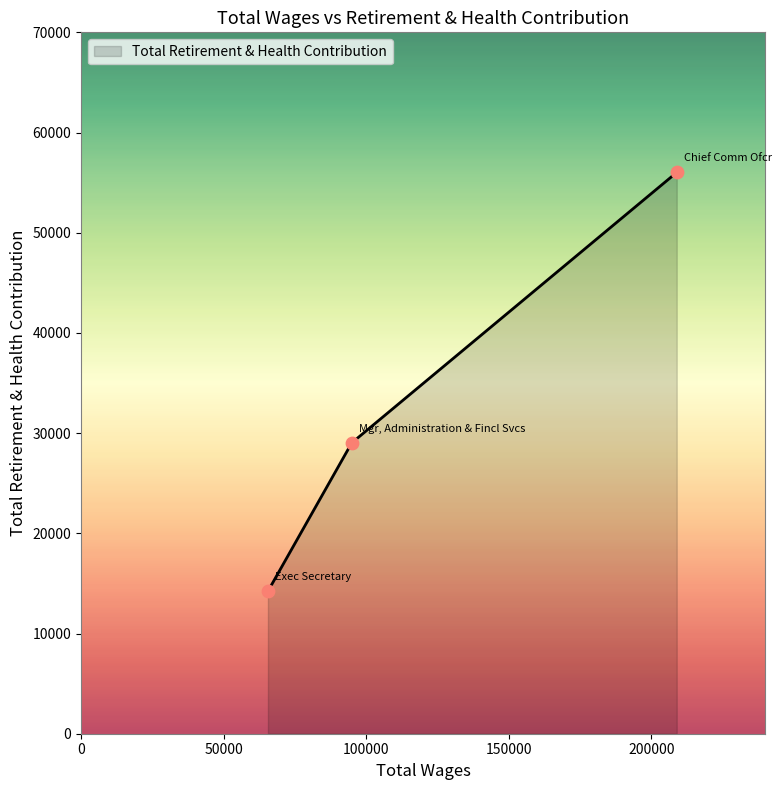

What is the difference between the maximum and minimum values?

41795